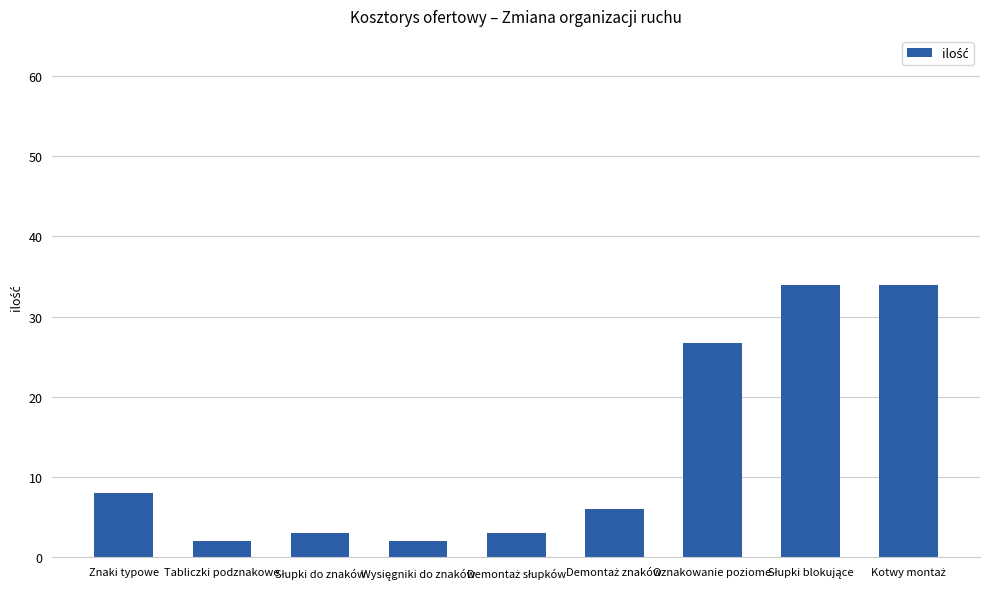

What is the ratio of the value at Znaki typowe to the value at Tabliczki podznakowe?

4.0